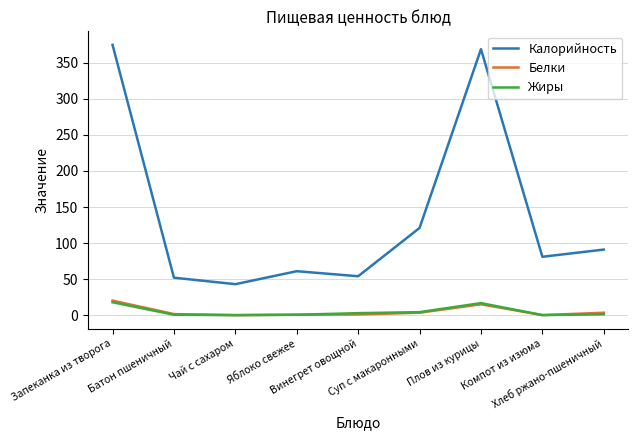

How many interior local peaks does the Калорийность series have?

2